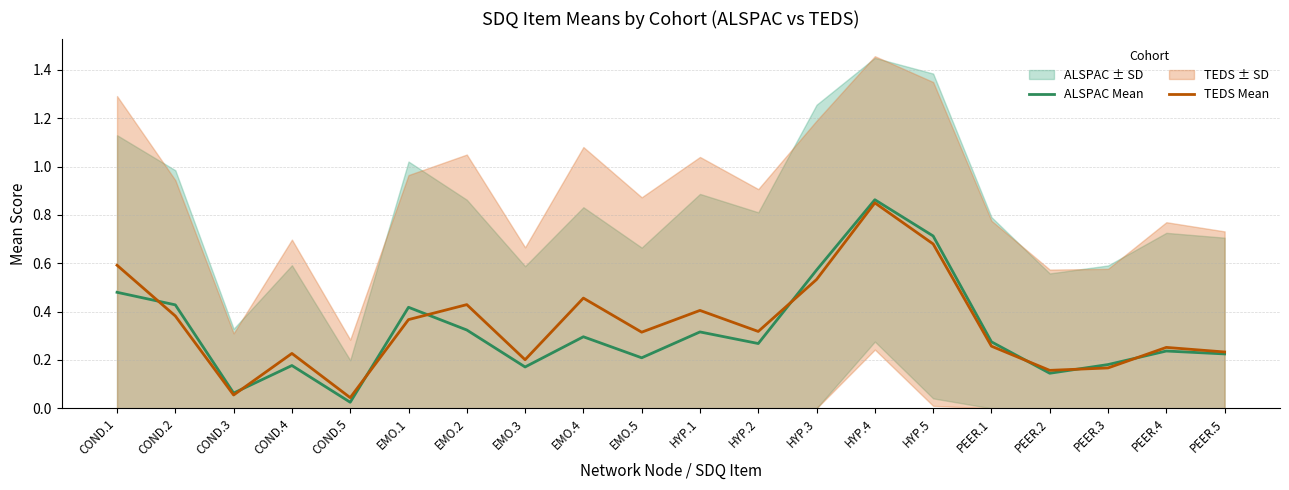

Between EMO.4 and COND.2, which is larger?

COND.2